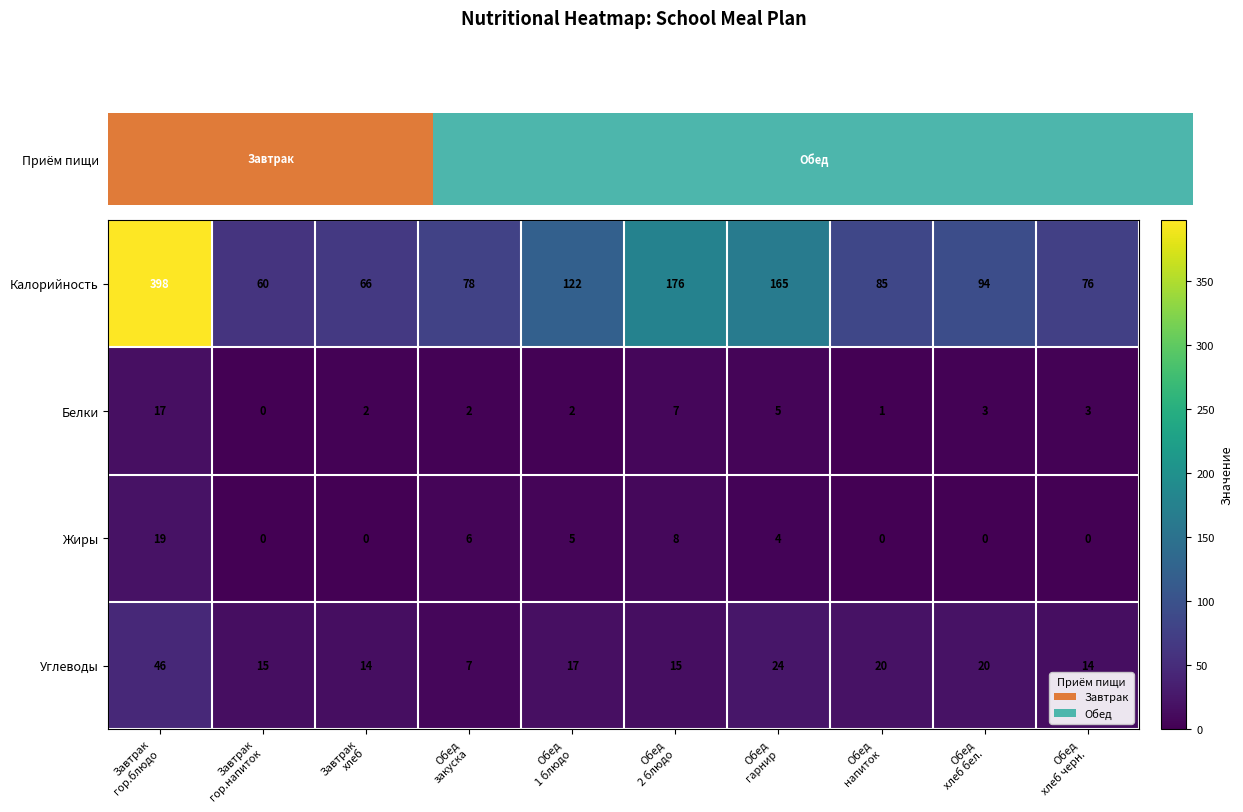

What is the maximum value for Белки?

17